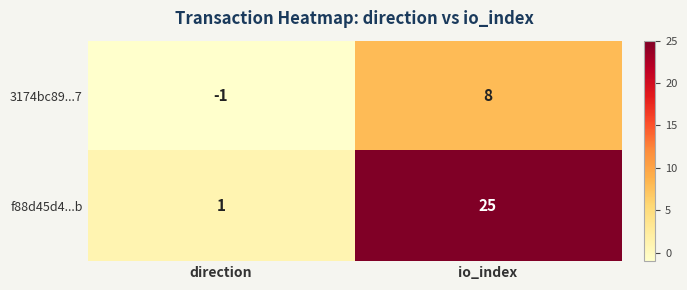

At which label is f88d45d4...b closest to 13?

direction